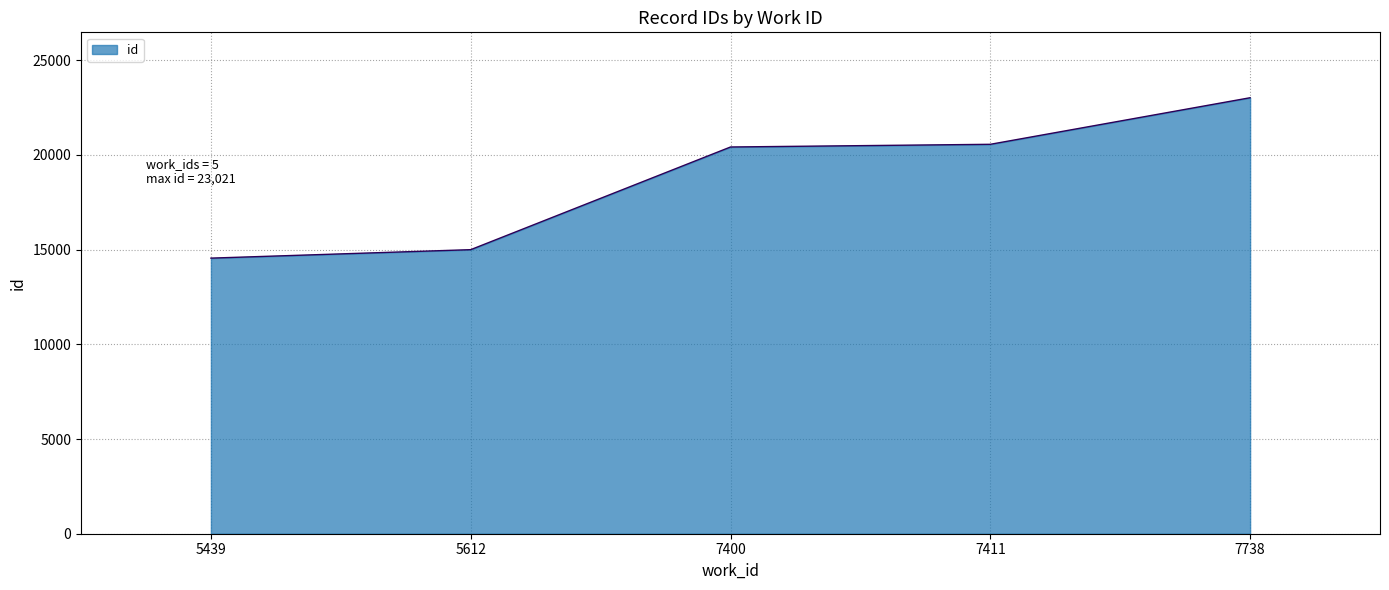

Reading left to right, list all the values displayed in this chart.

5439=14552	5612=14999	7400=20420	7411=20562	7738=23021